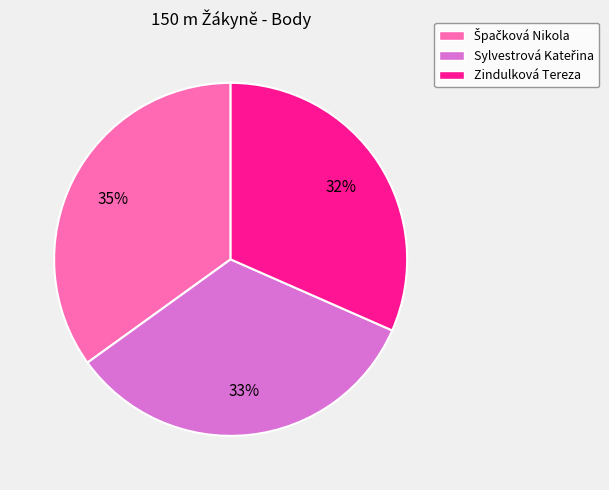

True or false: Zindulková Tereza accounts for 37% of the total.

False